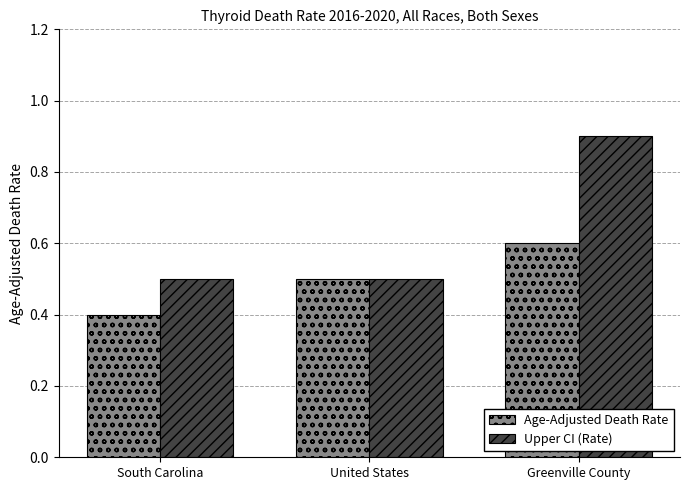

Reading left to right, transcribe all the data shown in this chart.

Age-Adjusted Death Rate: South Carolina=0.4	United States=0.5	Greenville County=0.6
Upper CI (Rate): South Carolina=0.5	United States=0.5	Greenville County=0.9